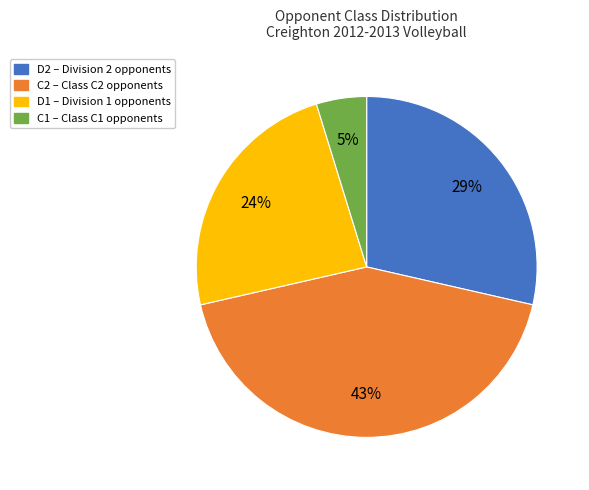

Do C2 and D1 together represent more than half of the pie?

Yes